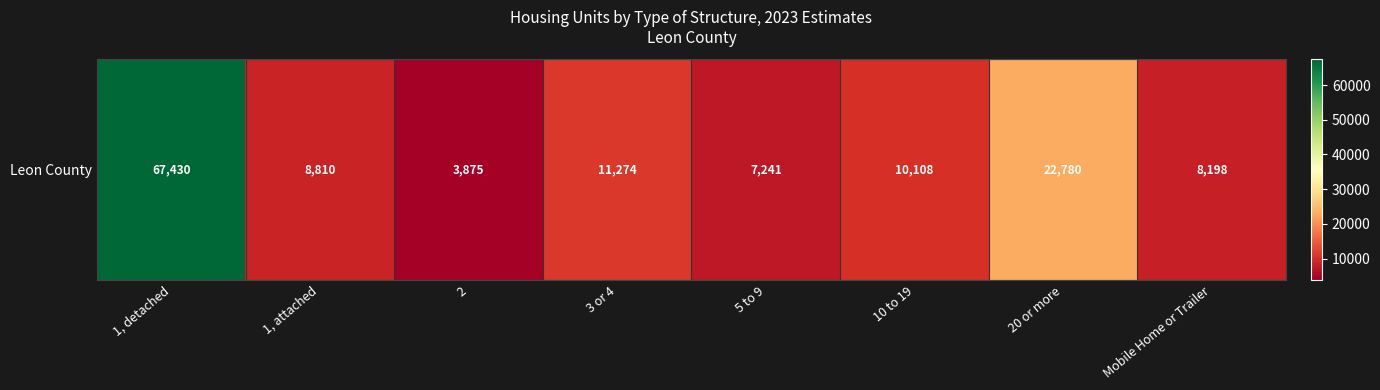

What is the smallest value displayed?

3875